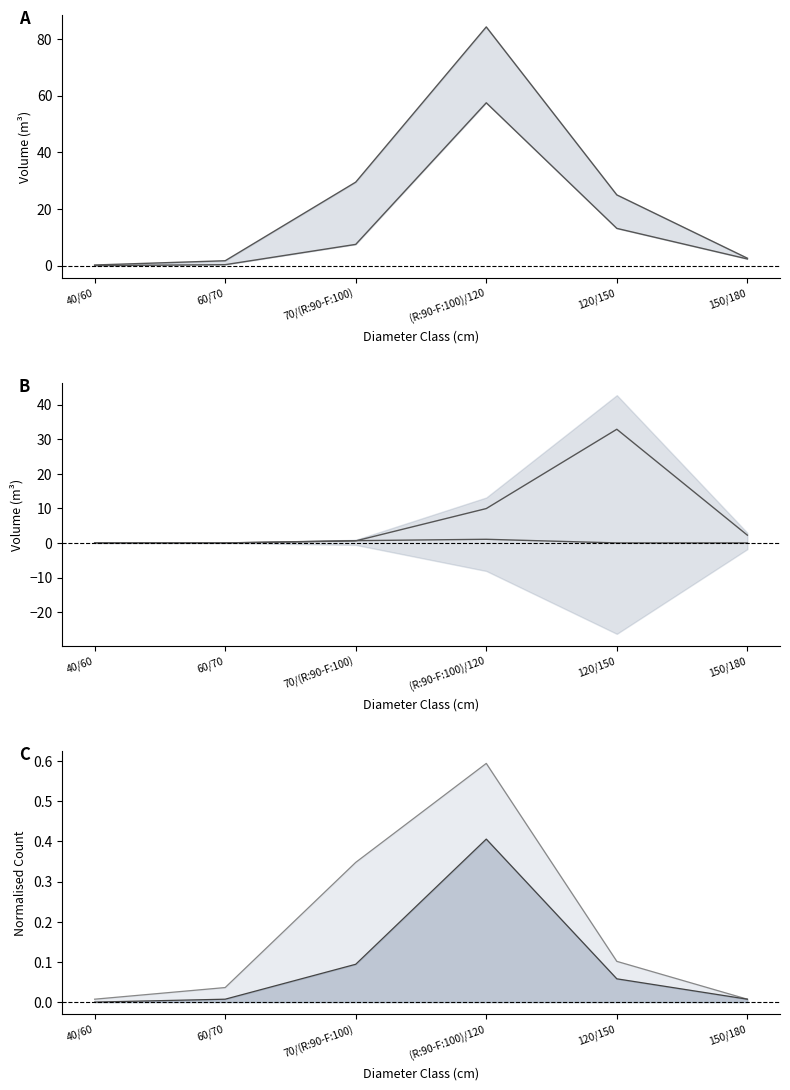

Read the DEFINITIVE_NORMAL line value at 120/150.

0.1